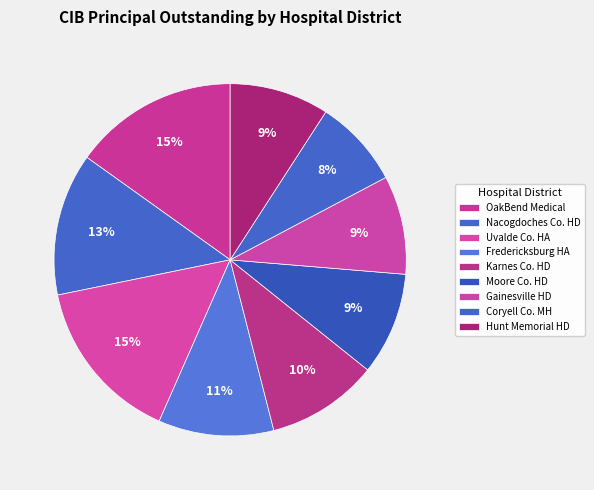

To the nearest percent, what is the difference between the largest and smallest slice percentages?

7%